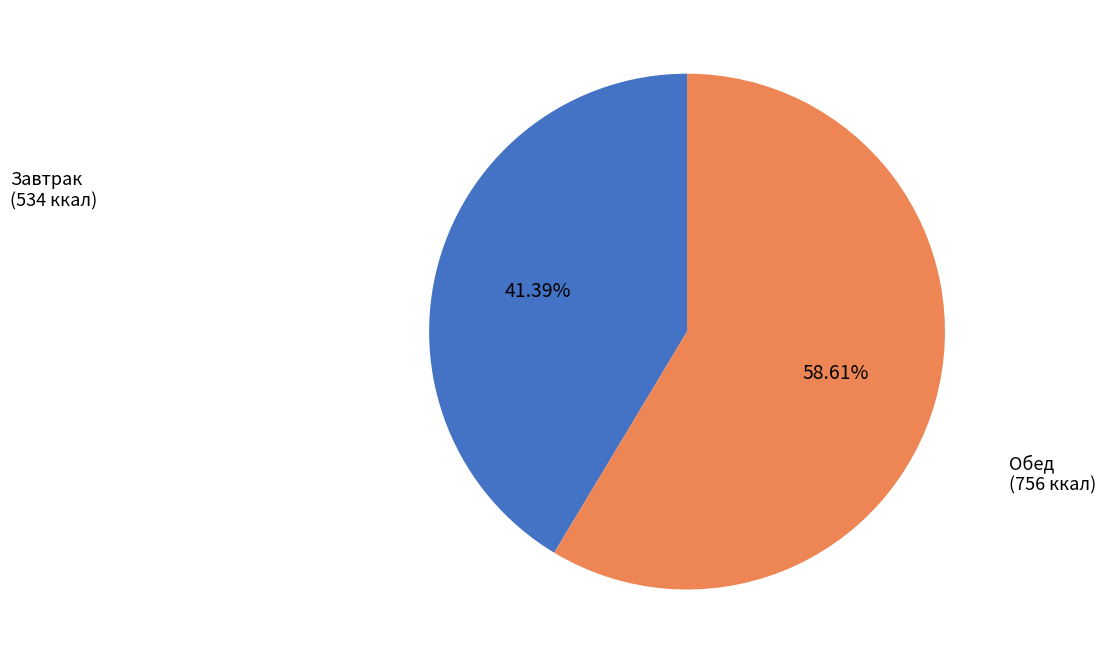

To the nearest percent, what is the average slice percentage?

50%